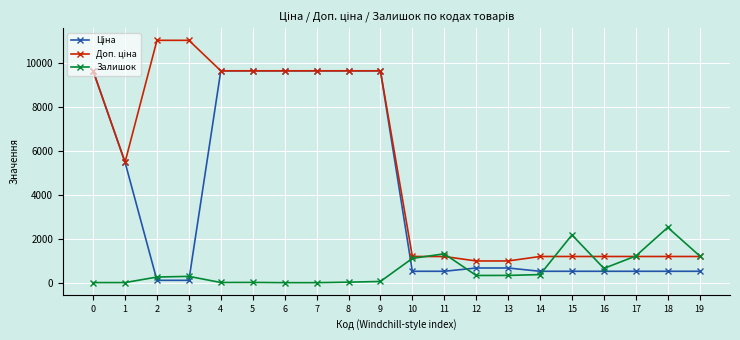

True or false: Залишок has more than 2 interior local peaks.

True